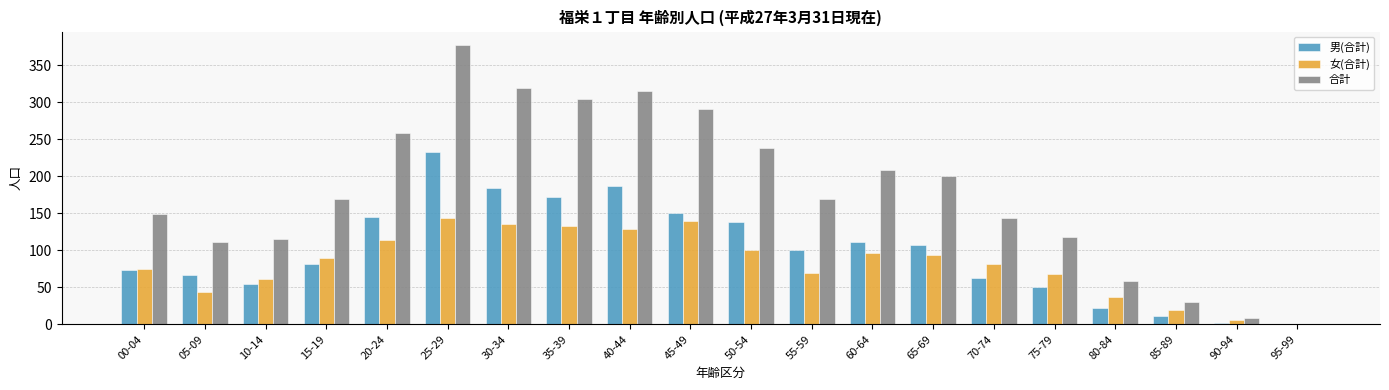

What is the average value of the 男(合計) series?

98